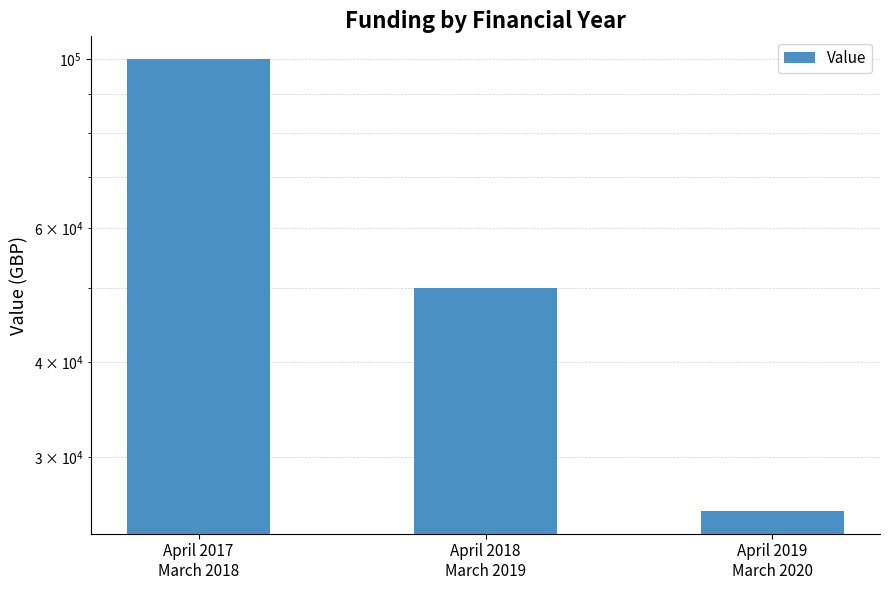

Reading left to right, extract all data points from this chart.

April 2017
March 2018=100000	April 2018
March 2019=50000	April 2019
March 2020=25500